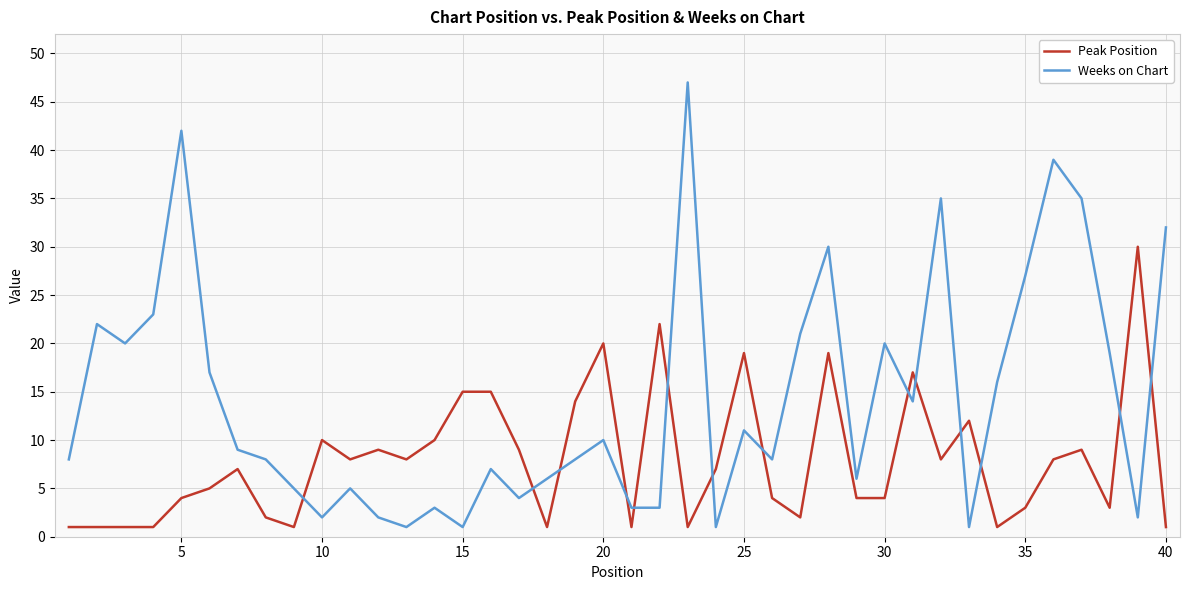

What is the difference between the maximum and minimum values in the Peak Position series?

29